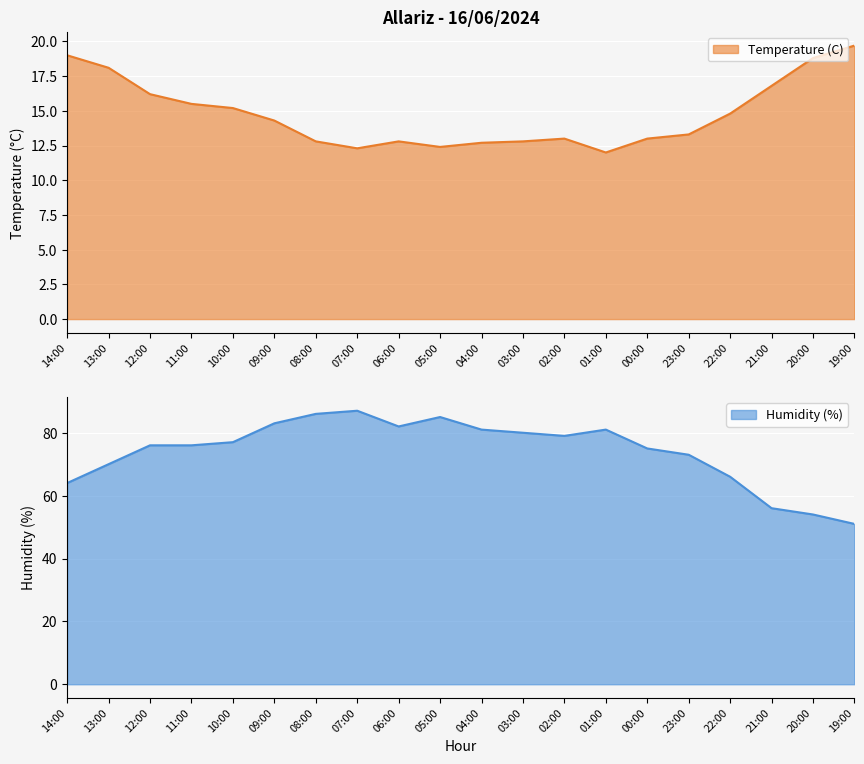

What position from the left is 08:00?

7